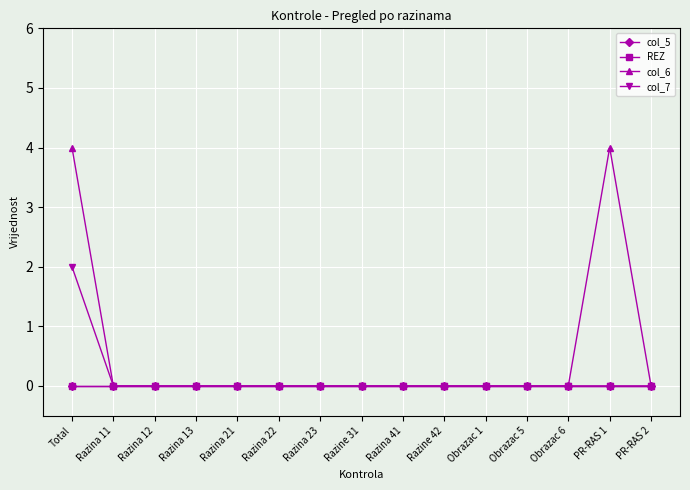

True or false: col_5 and REZ intersect in this chart.

False